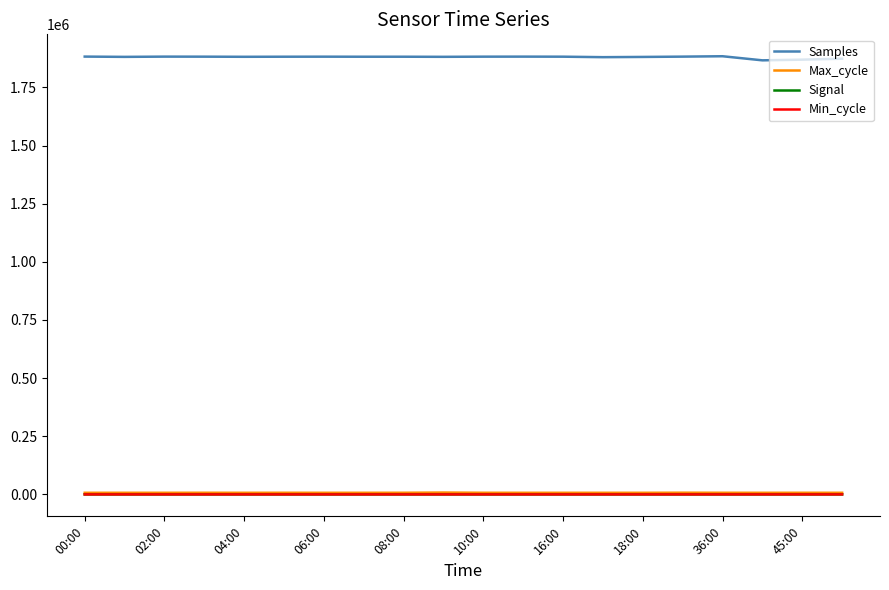

True or false: Samples and Signal cross at least once.

False